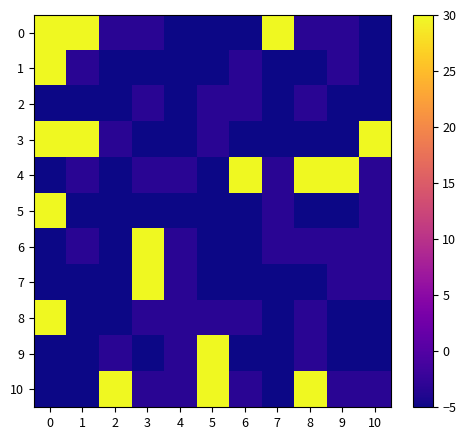

List the series in order of their peak value, highest first.

0, 1, 3, 4, 5, 6, 7, 8, 9, 10, 2